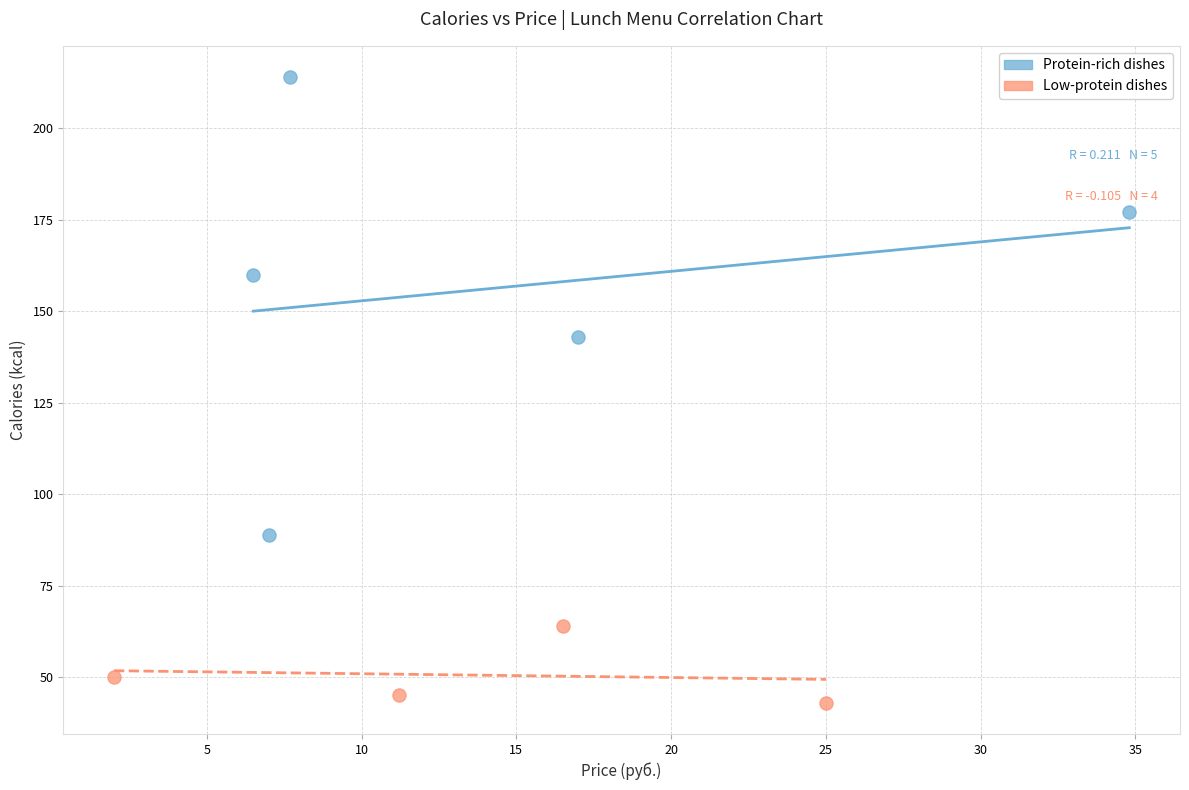

Which series has the largest Y range (max minus min)?

Protein-rich dishes